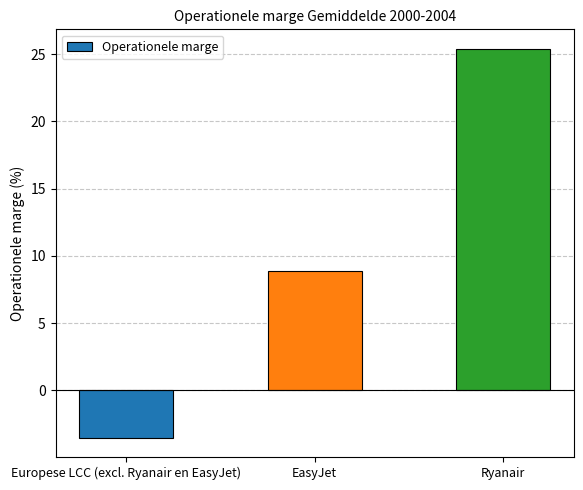

What is the smallest value displayed?

-3.5